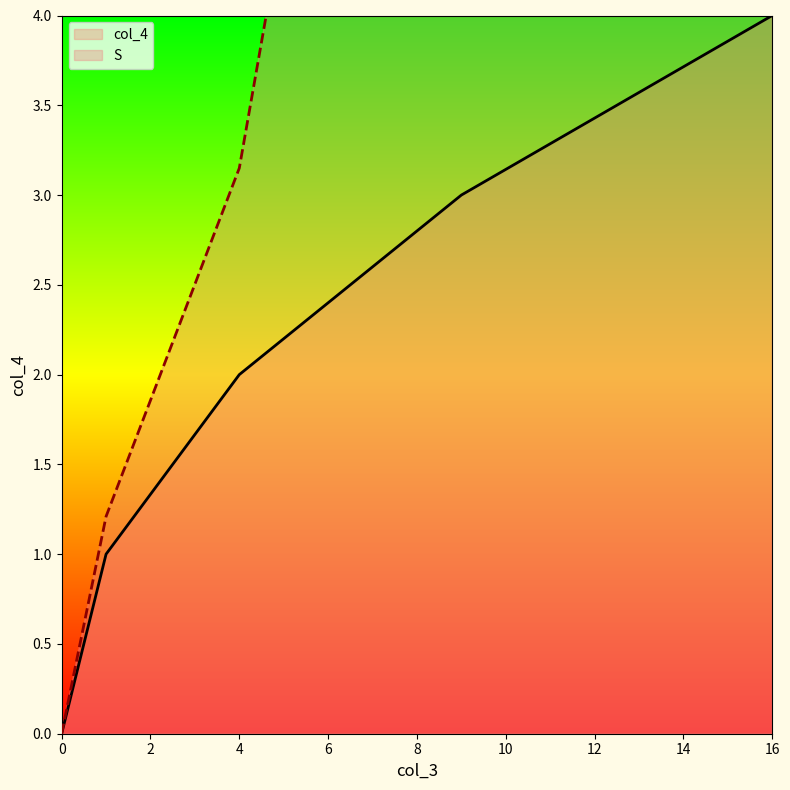

What are all the series names shown in the legend?

col_4, S